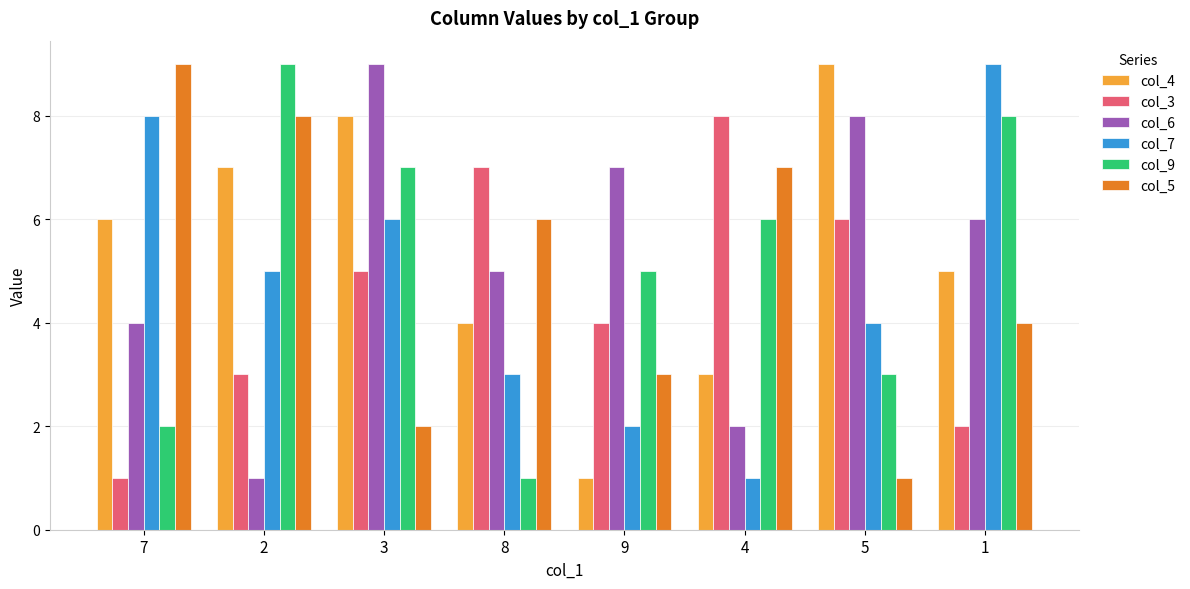

The value of col_4 at 7 is 9. True or false?

False